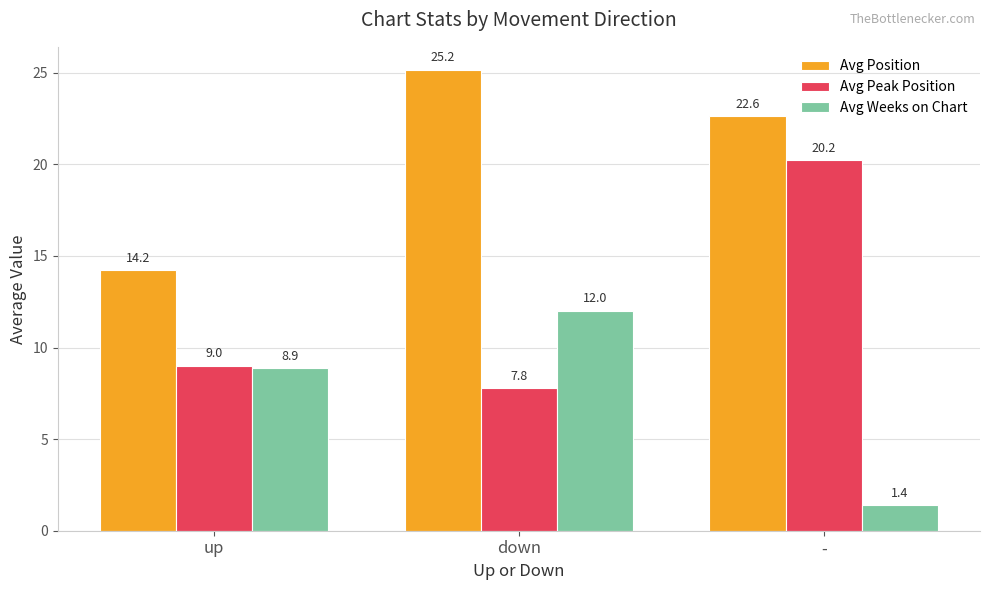

At how many categories does at least one series exceed 8?

3